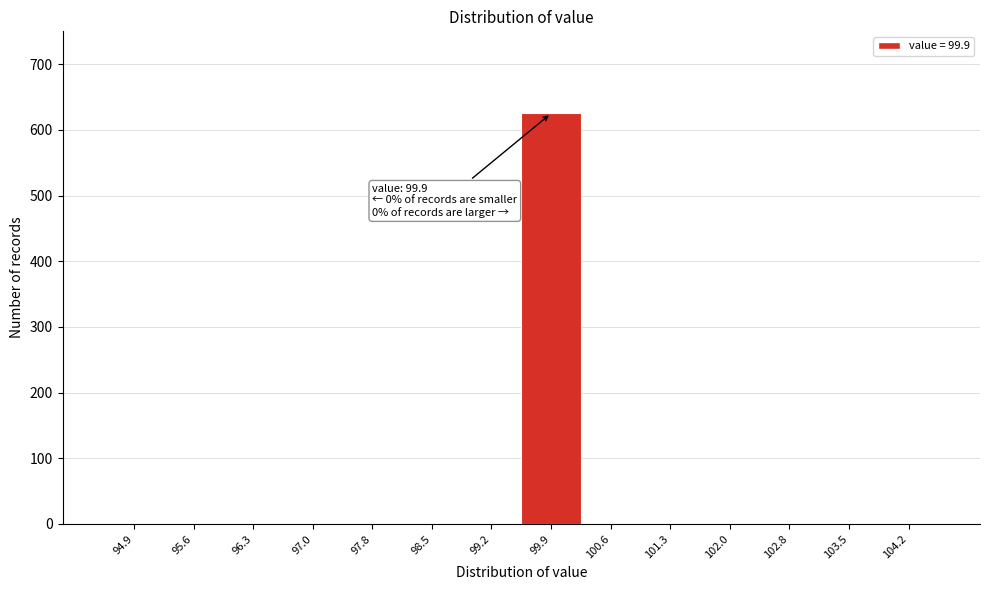

Reading left to right, what are all the values shown in this chart?

94.9=0	95.6=0	96.3=0	97.0=0	97.8=0	98.5=0	99.2=0	99.9=625	100.6=0	101.3=0	102.0=0	102.8=0	103.5=0	104.2=0